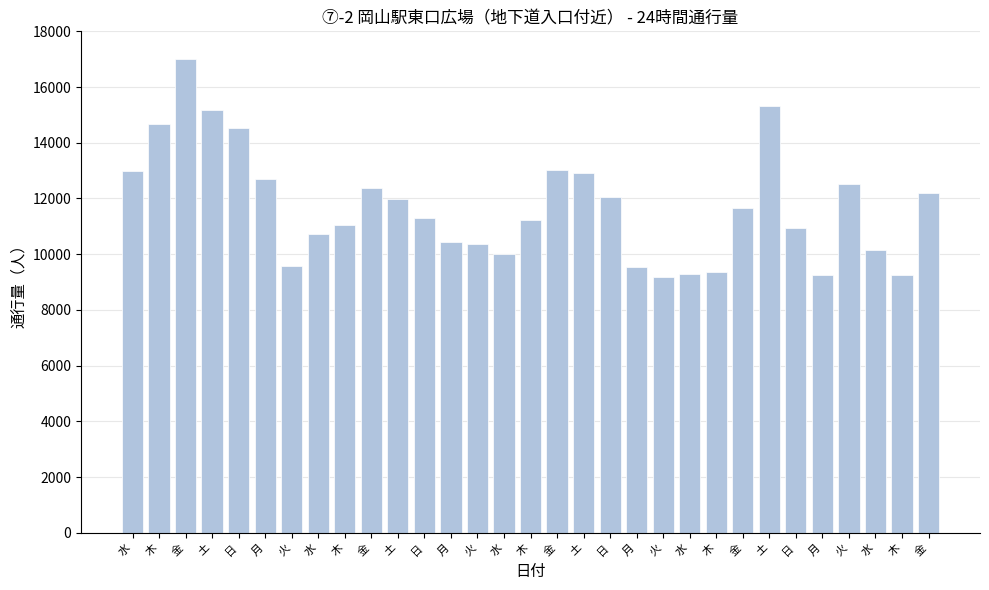

What is the value of the 18th bar from the left?

15184